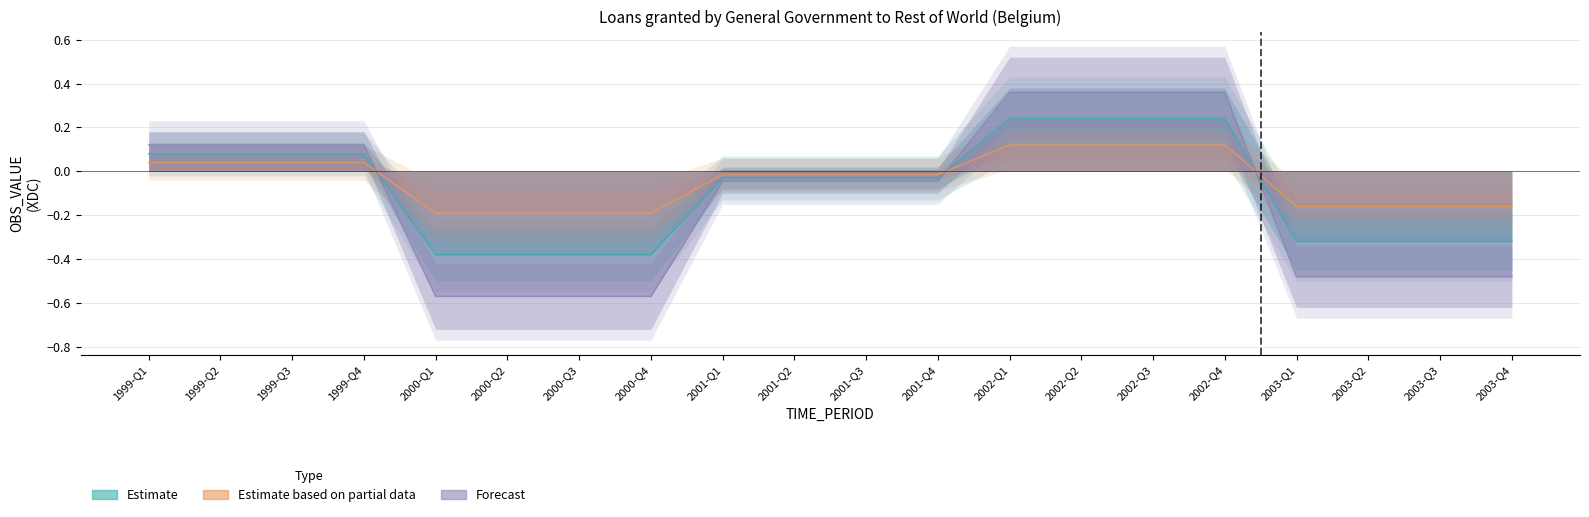

What is the maximum value for Estimate based on partial data?

0.2